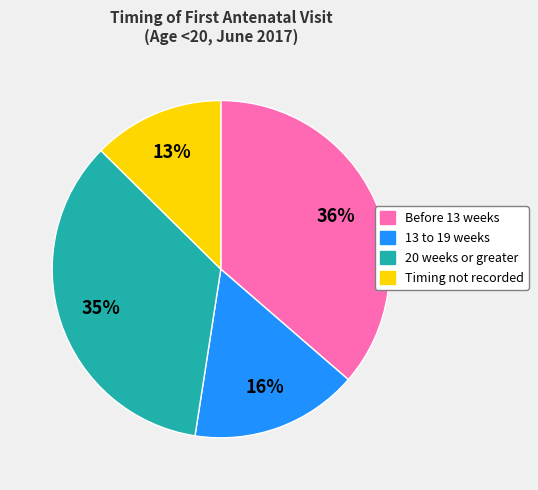

Is it true that 13 to 19 weeks is 23% of the pie?

False